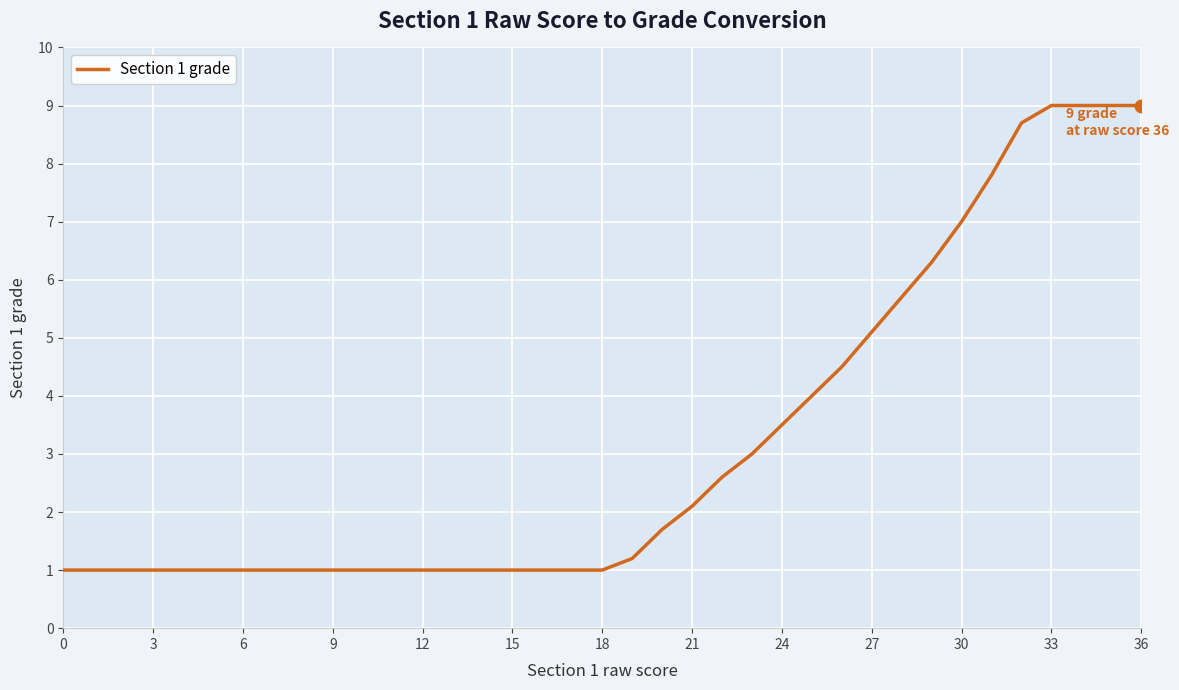

What is the difference between the maximum and minimum values?

8.0